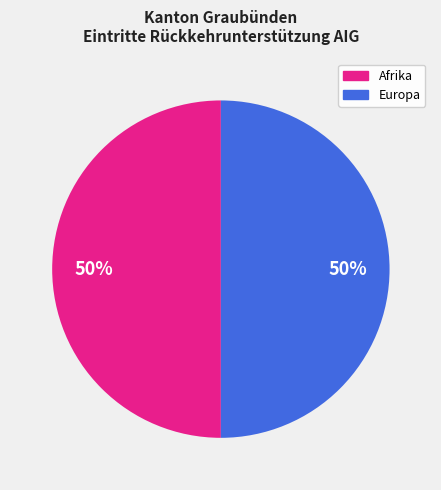

To the nearest percent, what is the average slice percentage?

50%